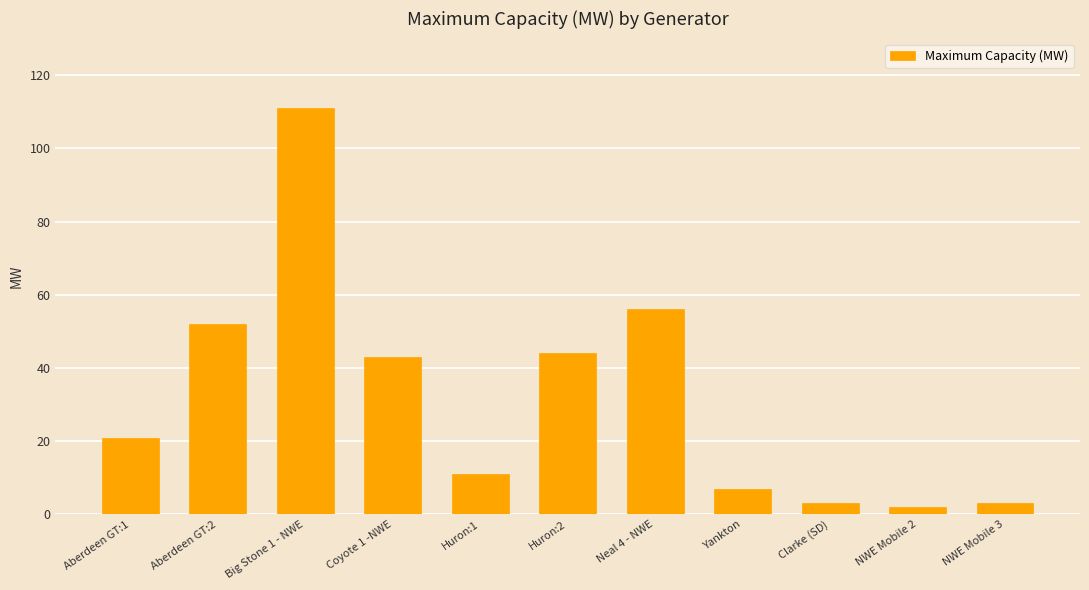

What is the change in value from Huron:1 to NWE Mobile 2?

-9